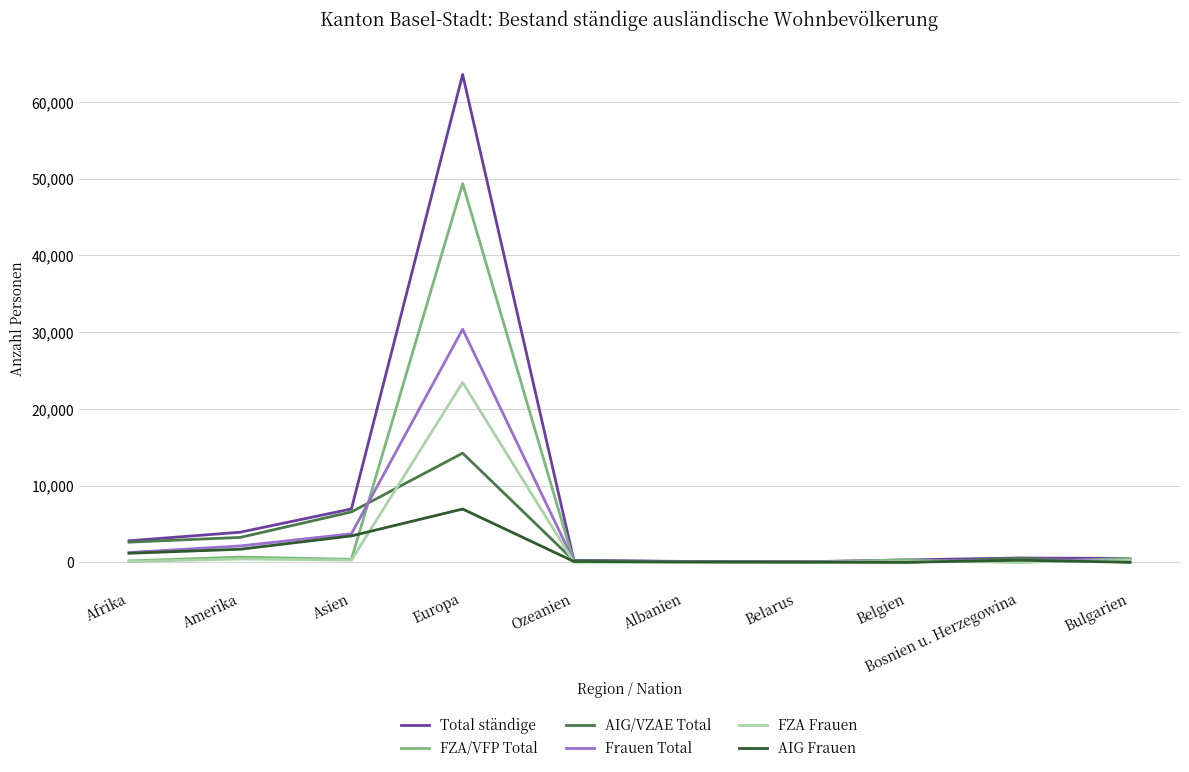

What is the total value across all series at Europa?

187876